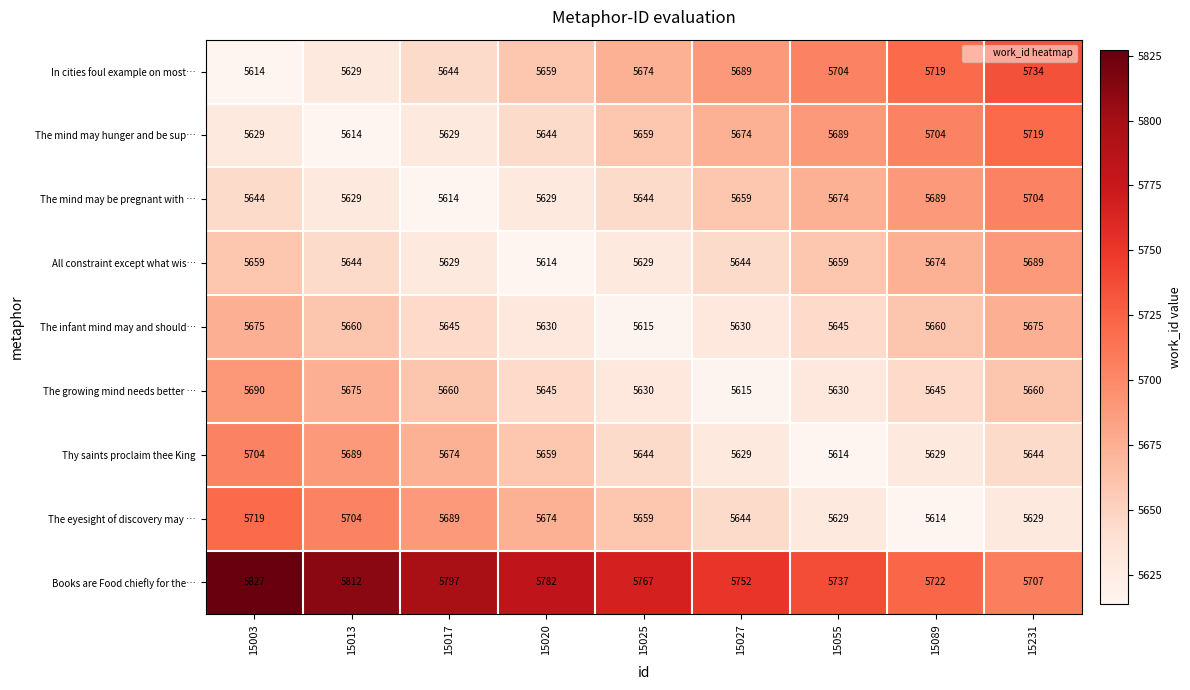

Rank the categories by Books are Food chiefly for the… value from highest to lowest.

15003, 15013, 15017, 15020, 15025, 15027, 15055, 15089, 15231